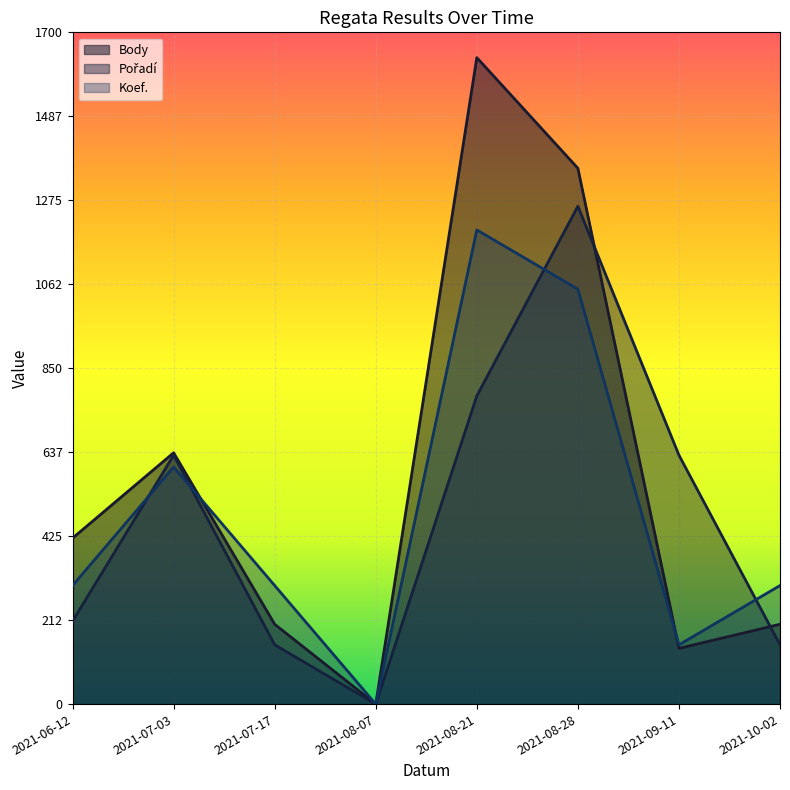

Which series has the widest spread of values?

Body